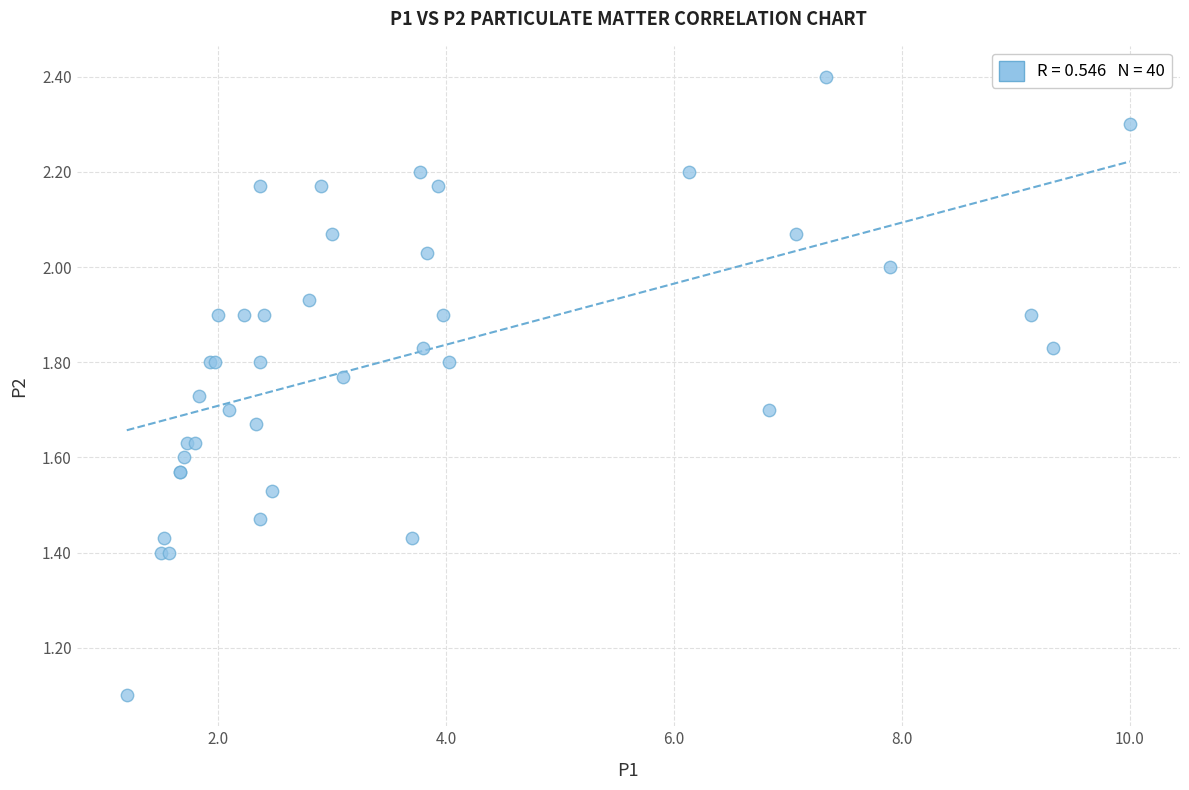

What Y value in the scatter plot is closest to 1?

1.1